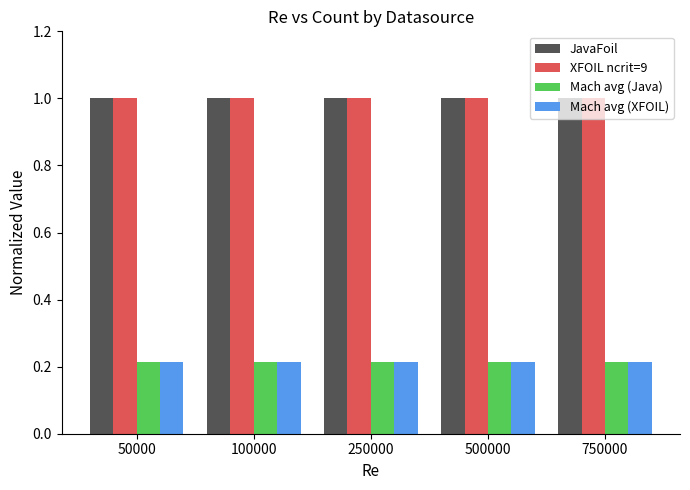

What is the sum of the Mach avg (Java) values at 50000 and 100000?

0.4